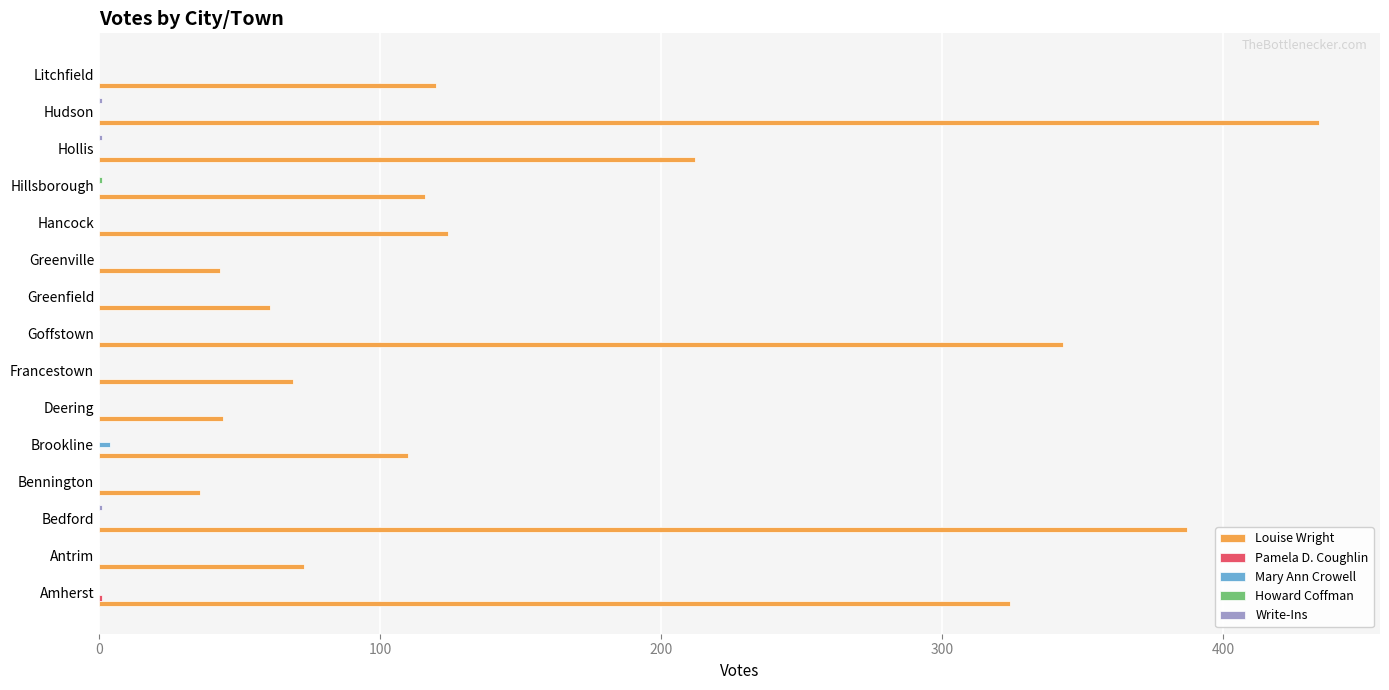

The value of Louise Wright at Deering is 19. True or false?

False